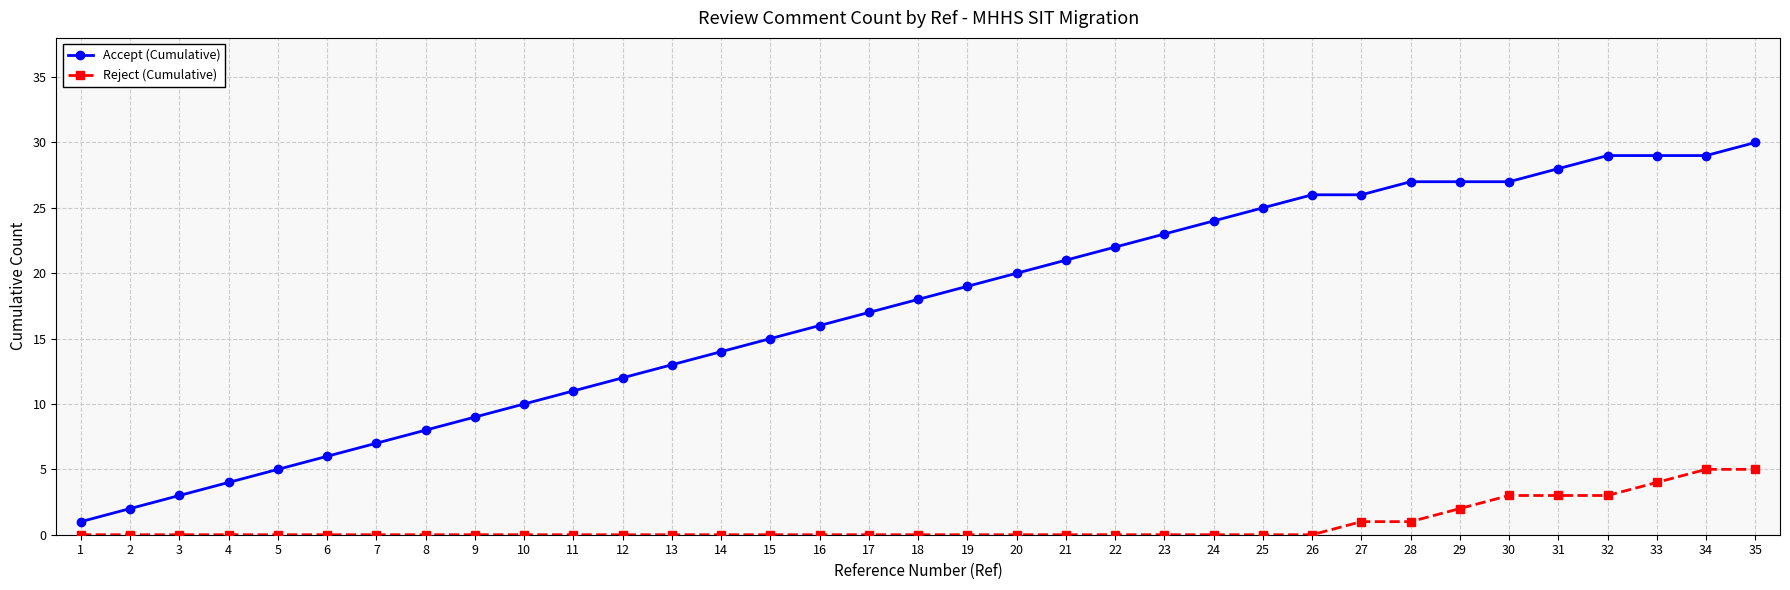

What is the maximum value for Reject (Cumulative)?

5